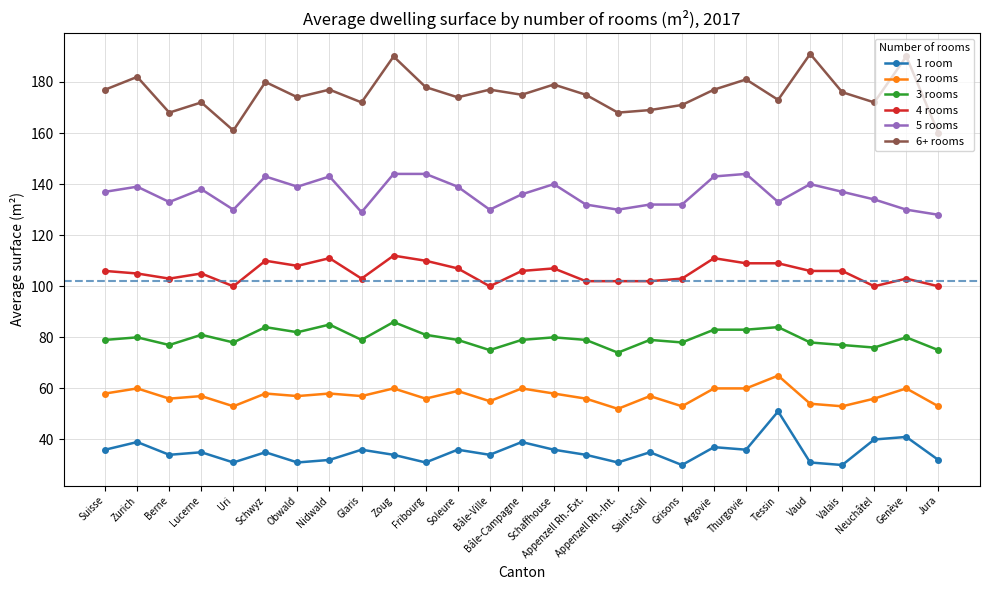

True or false: 3 rooms and 4 rooms intersect in this chart.

False